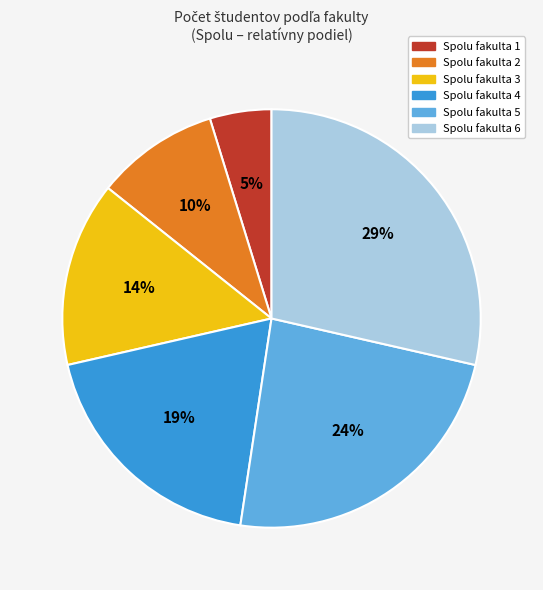

Does any single category account for the majority?

No